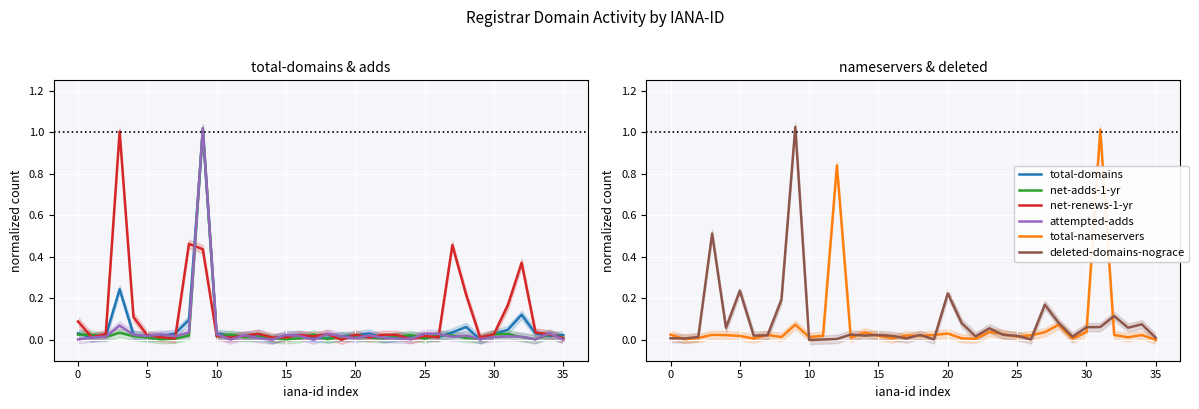

How many interior local valleys does the attempted-adds series have?

10